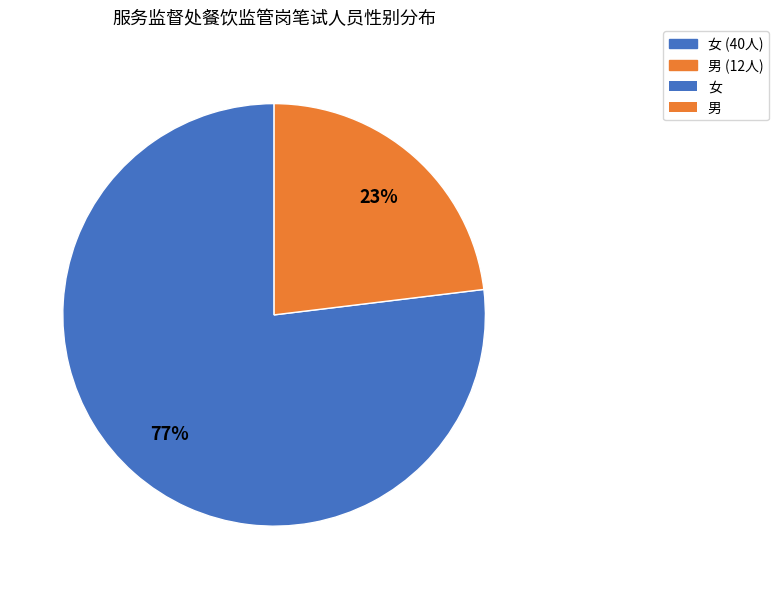

How many segments does this pie chart have?

2